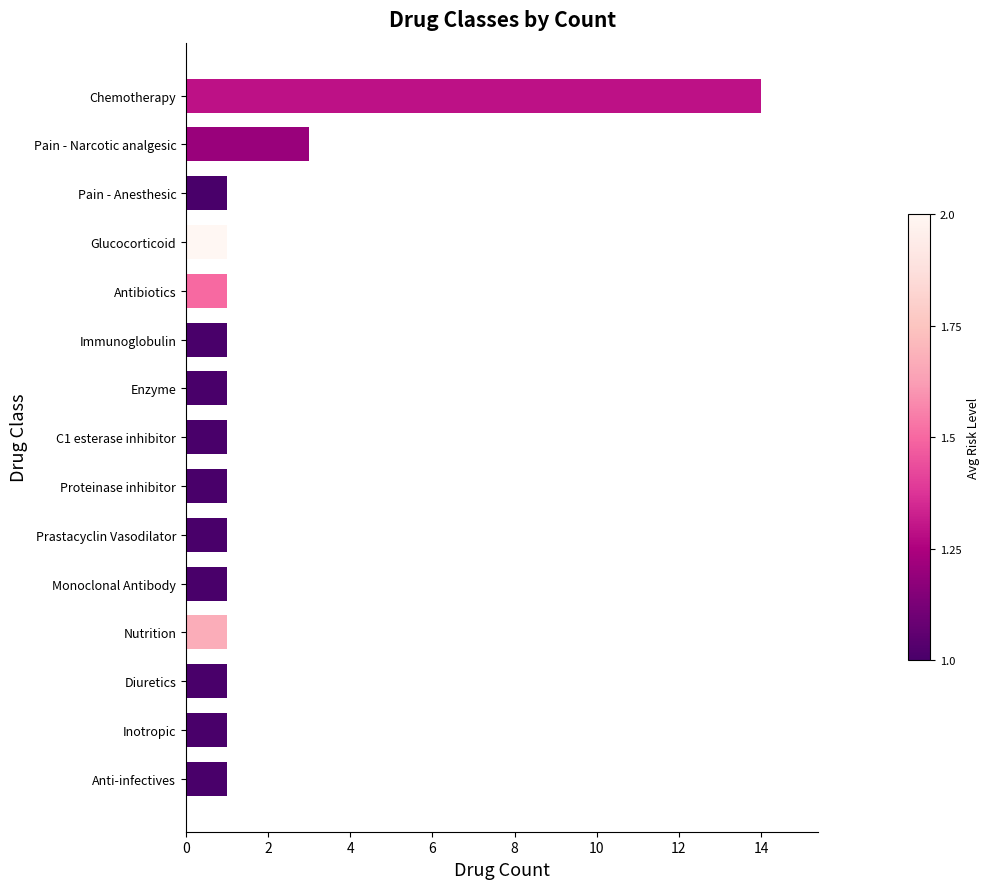

At which label is the value closest to 7?

Pain - Narcotic analgesic